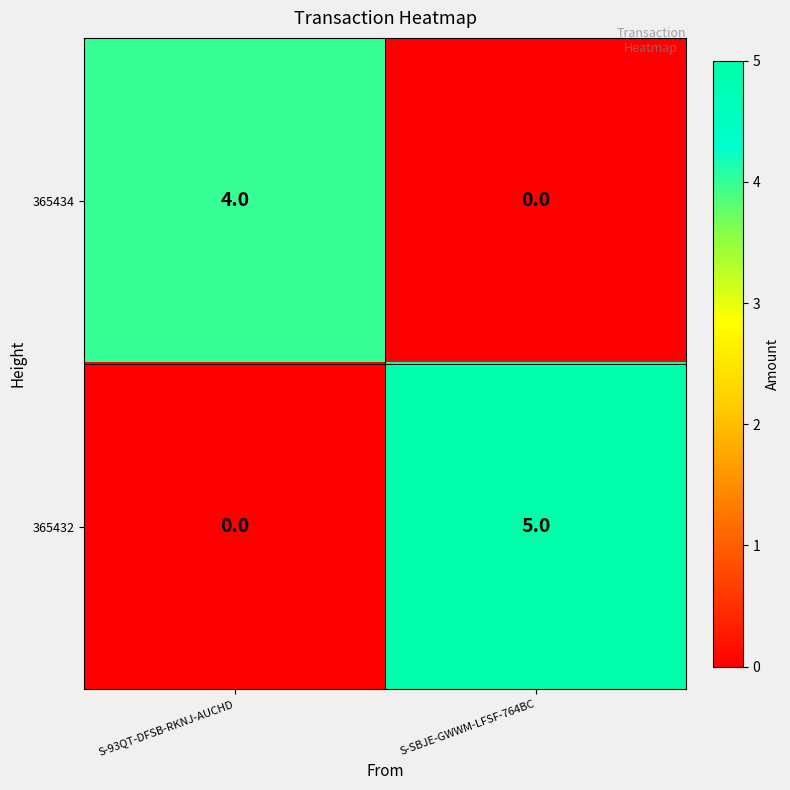

At how many categories does at least one series exceed 1?

2